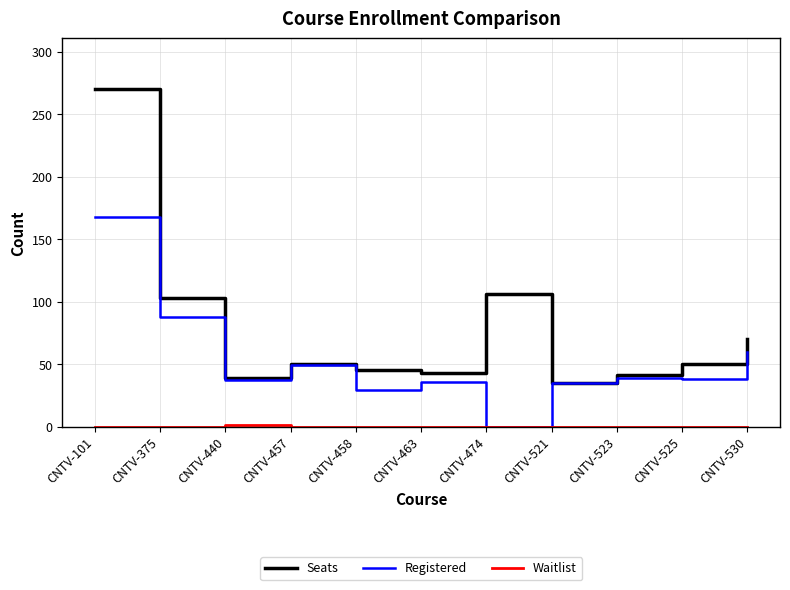

Where is the first local minimum for Seats?

CNTV-440